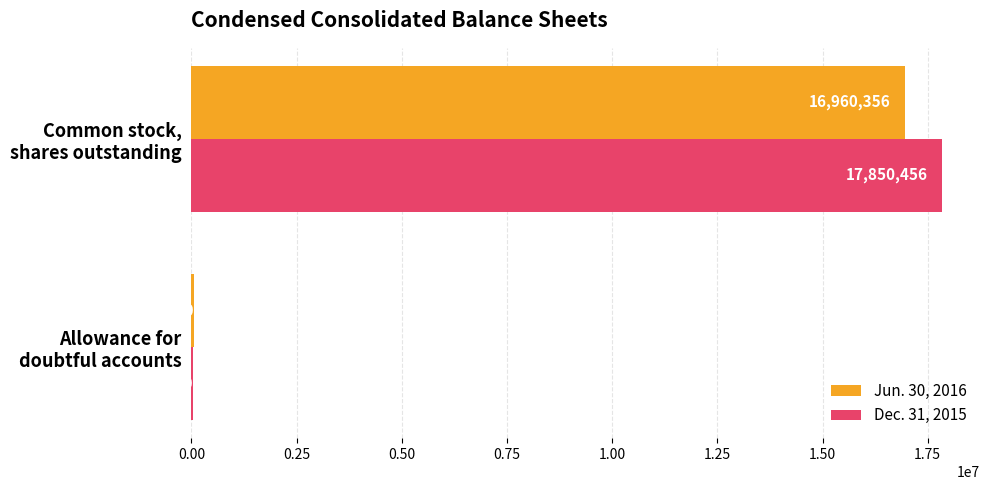

What is the sum of all Jun. 30, 2016 values?

17021356